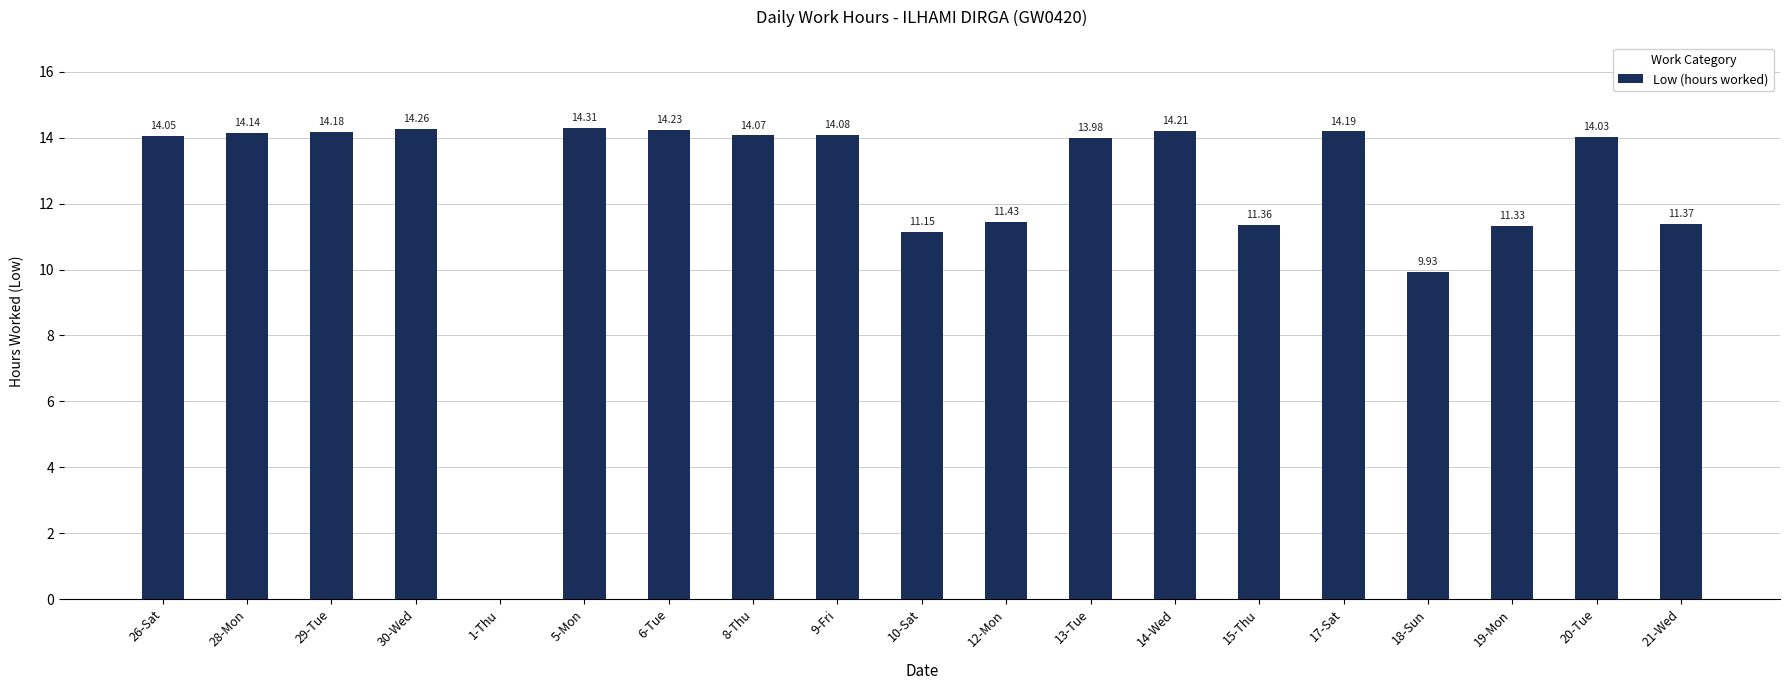

Is it true that the value at 10-Sat is 11.2?

True